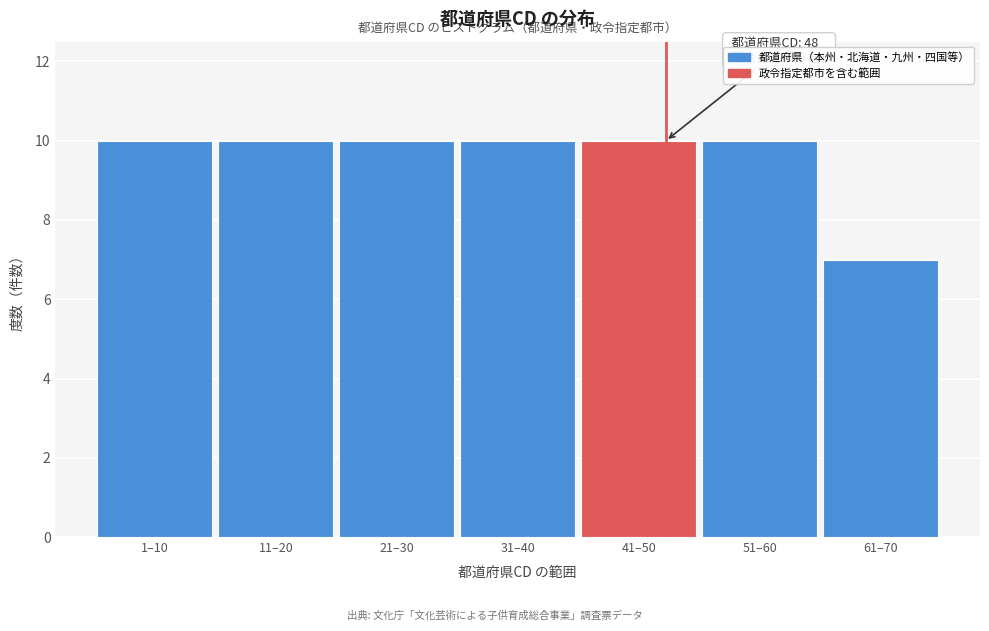

Reading right to left, list all the values displayed in this chart.

7	10	10	10	10	10	10